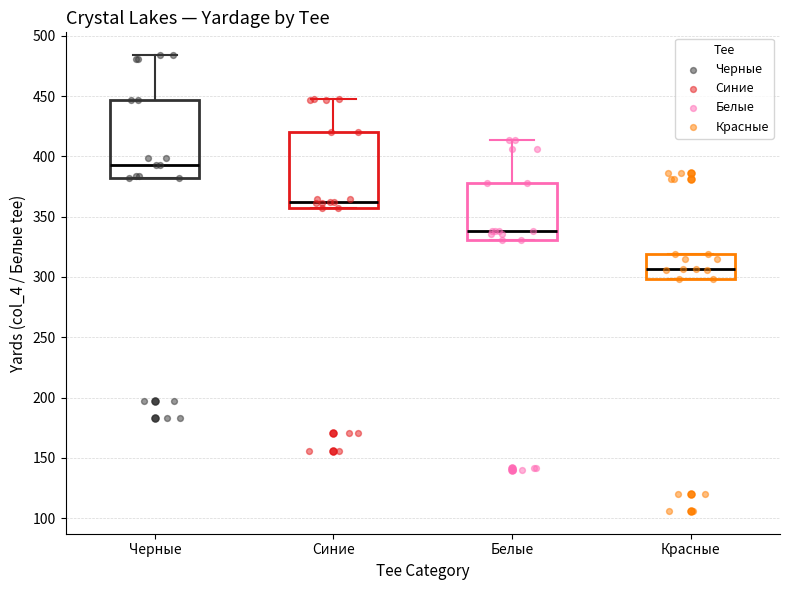

Reading left to right, transcribe this box plot: for each box, give where its median line is, the range the box spans, and where its two whiskers end, as read against the y-axis. The values are not printed on the chart, so give them approximately, as read against the axis.

Черные: median 395, box 380 to 445, whiskers 380 to 485
Синие: median 360, box 355 to 420, whiskers 355 to 450
Белые: median 340, box 330 to 380, whiskers 330 to 415
Красные: median 305, box 300 to 320, whiskers 300 to 320